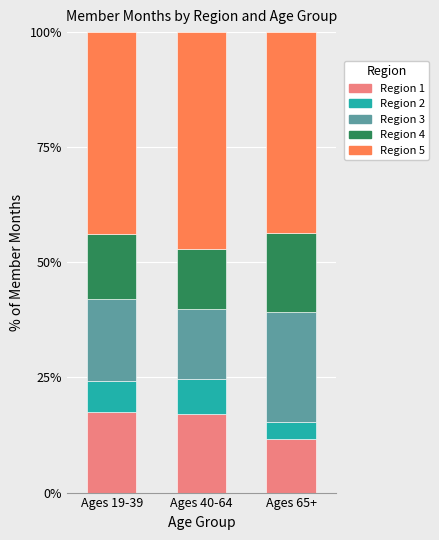

The Region 1 series shows 11.7 at Ages 65+. True or false?

True